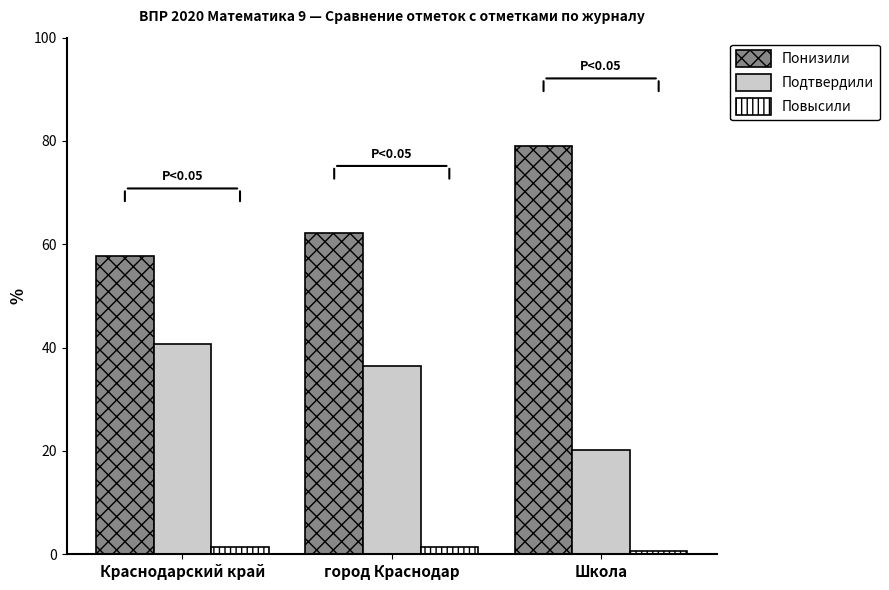

Count the number of data series in this chart.

3